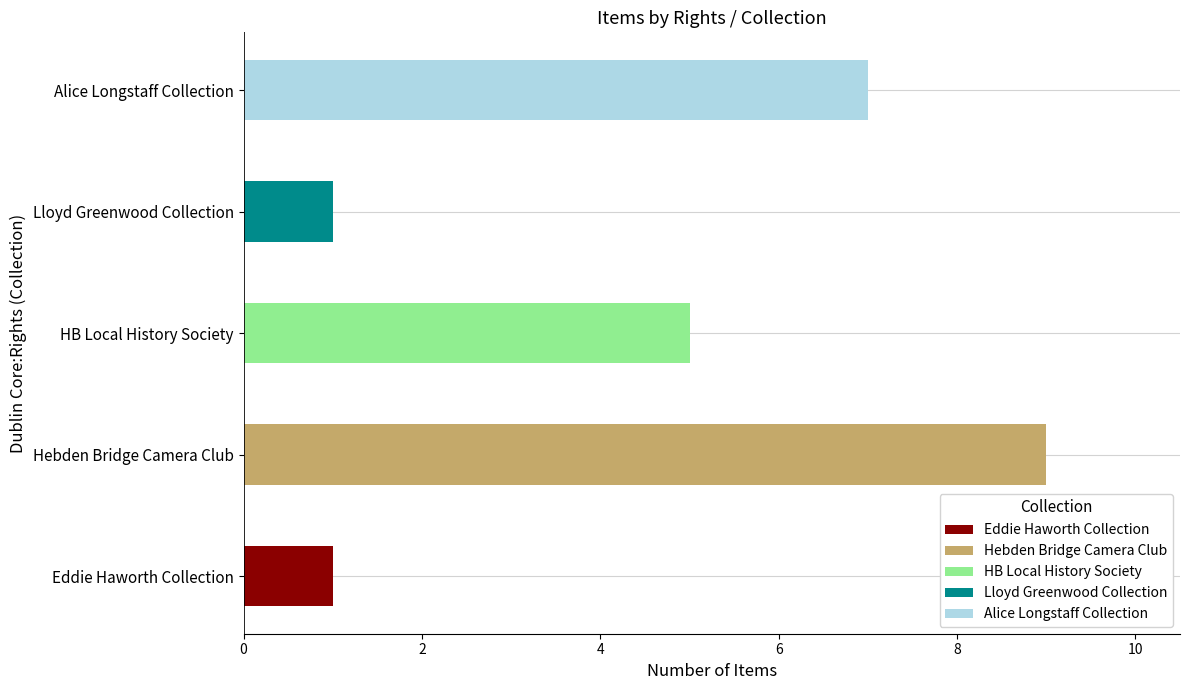

True or false: PHDA - Eddie Haworth Collection has a value of 0 at 5.

False